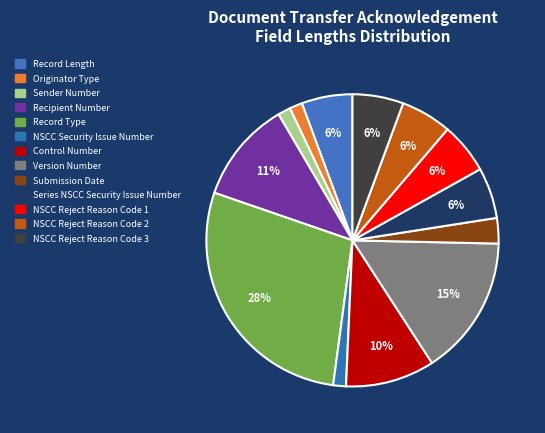

Is it true that Version Number is 15% of the pie?

True